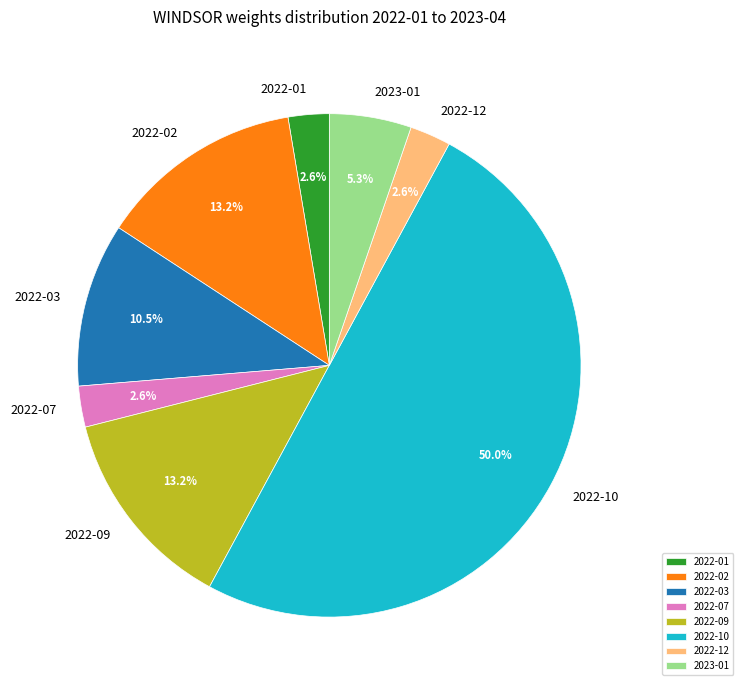

Does 2022-09 account for over 50% of the chart?

No